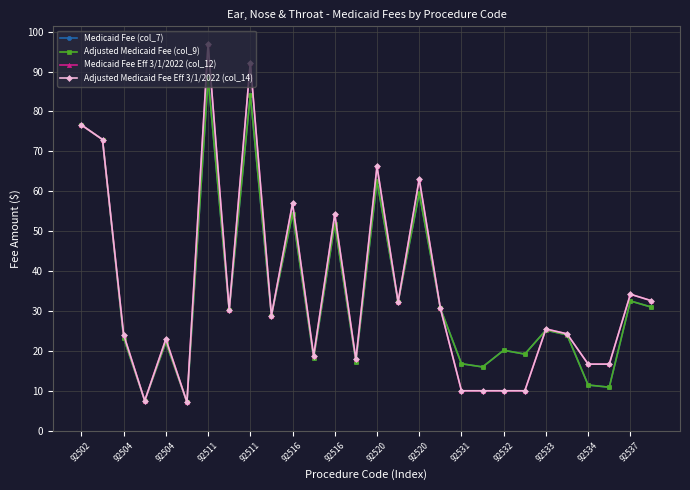

What is the smallest value displayed?

7.2